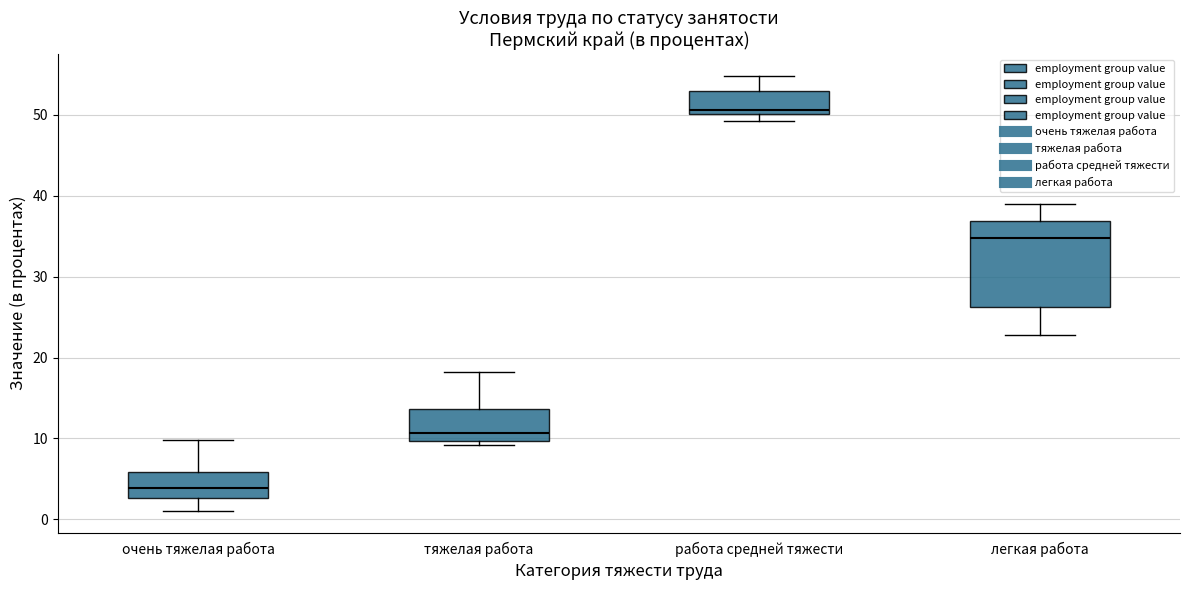

Reading left to right, read every box against the y-axis: the position of its median line, the range the box covers, and the ends of its whiskers. The values are not printed on the chart, so give them approximately, as read against the axis.

очень тяжелая работа: median 4, box 3 to 6, whiskers 1 to 10
тяжелая работа: median 11, box 10 to 14, whiskers 9 to 18
работа средней тяжести: median 51, box 50 to 53, whiskers 49 to 55
легкая работа: median 35, box 26 to 37, whiskers 23 to 39